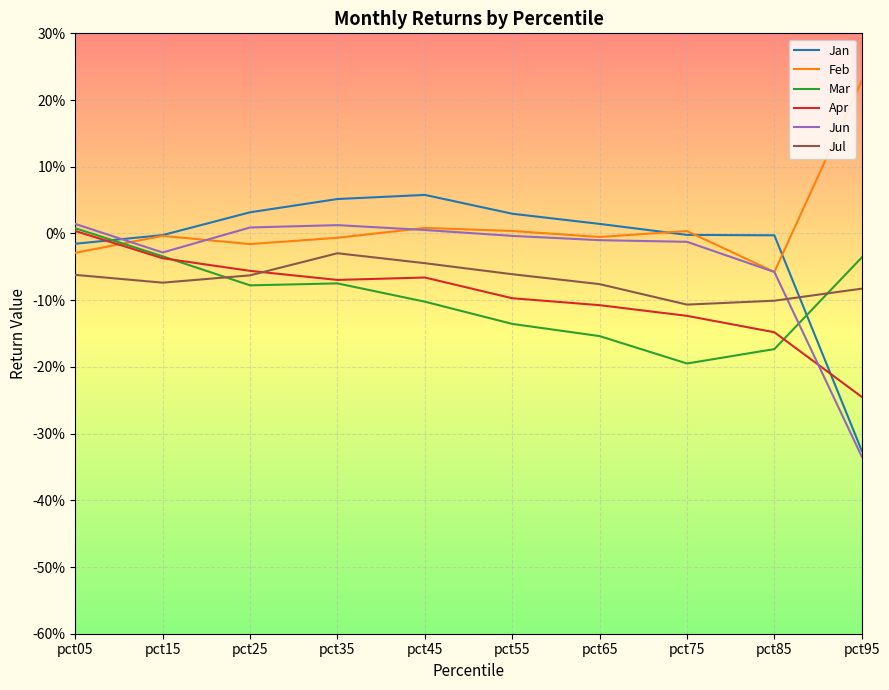

What is the value of the Jan point at the 5th from the left?

0.1